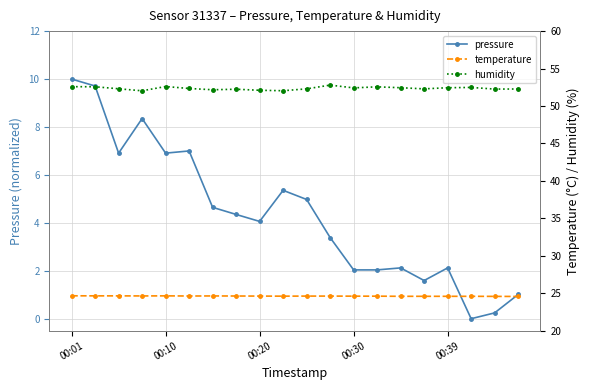

True or false: pressure has more than 1 interior local peaks.

True